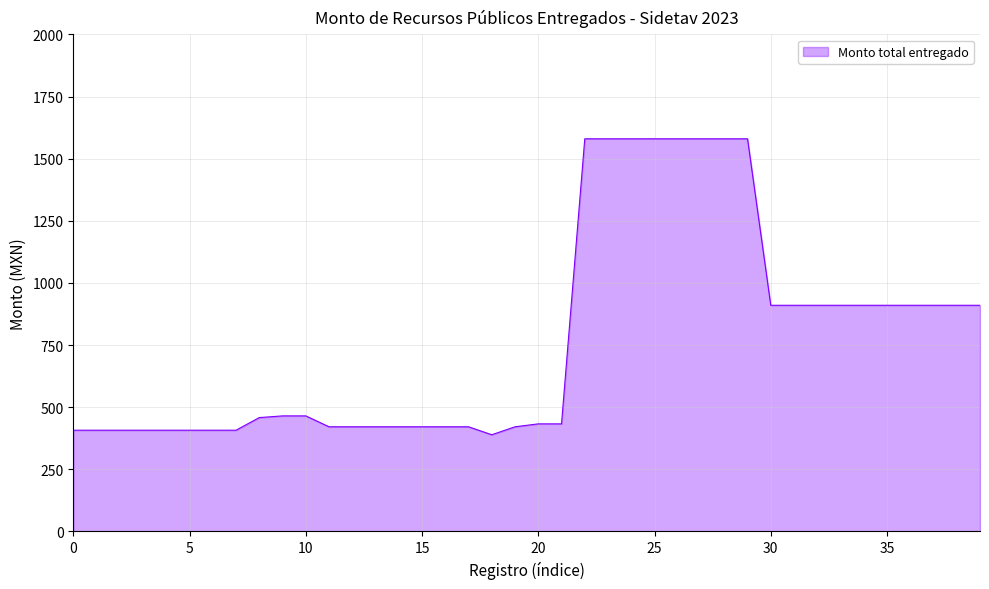

What is the greatest value displayed?

1580.0